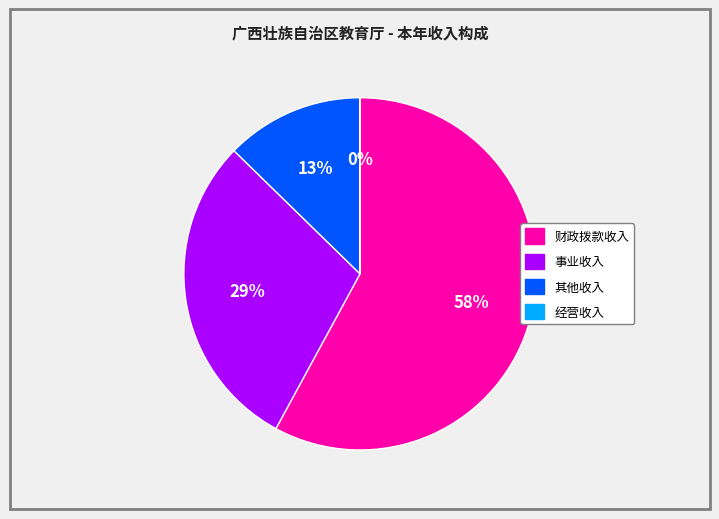

To the nearest percent, what is the difference between the largest and smallest slice percentages?

58%